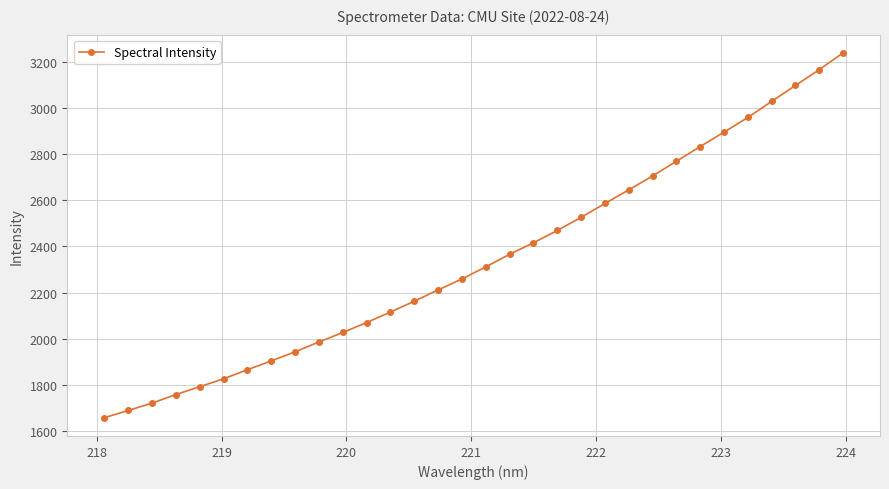

What is the maximum value shown in the chart?

3237.7